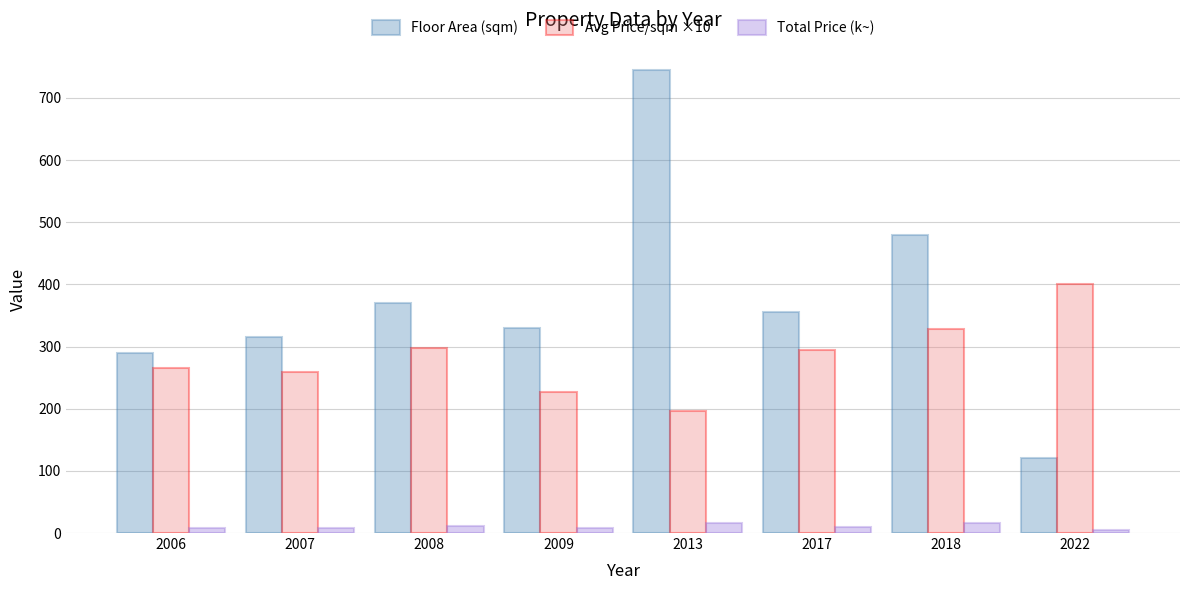

At 2013, list the series in order from largest to smallest.

Floor Area (sqm), Avg Price/sqm ×10, Total Price (k~)